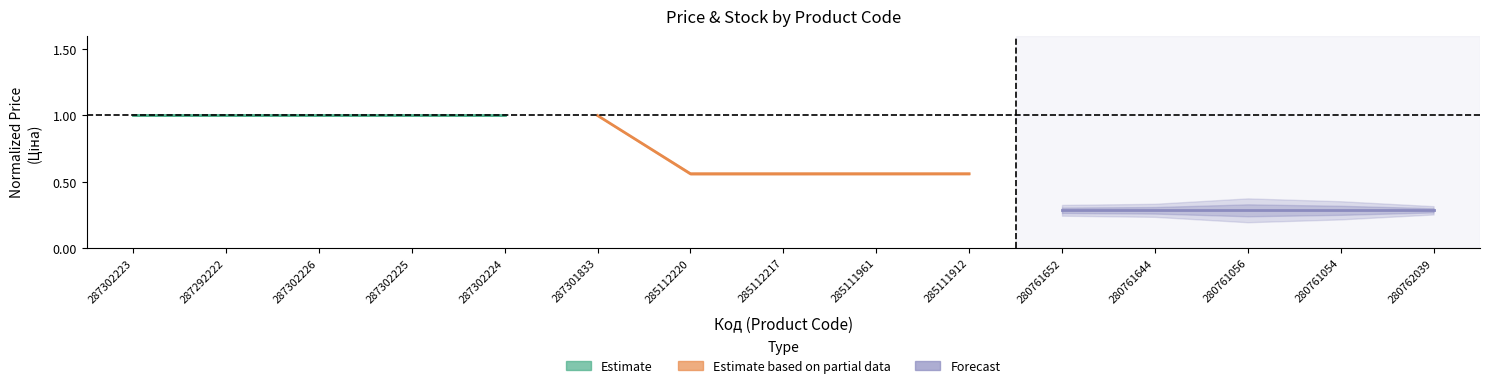

Which series has the largest total across all categories?

Estimate